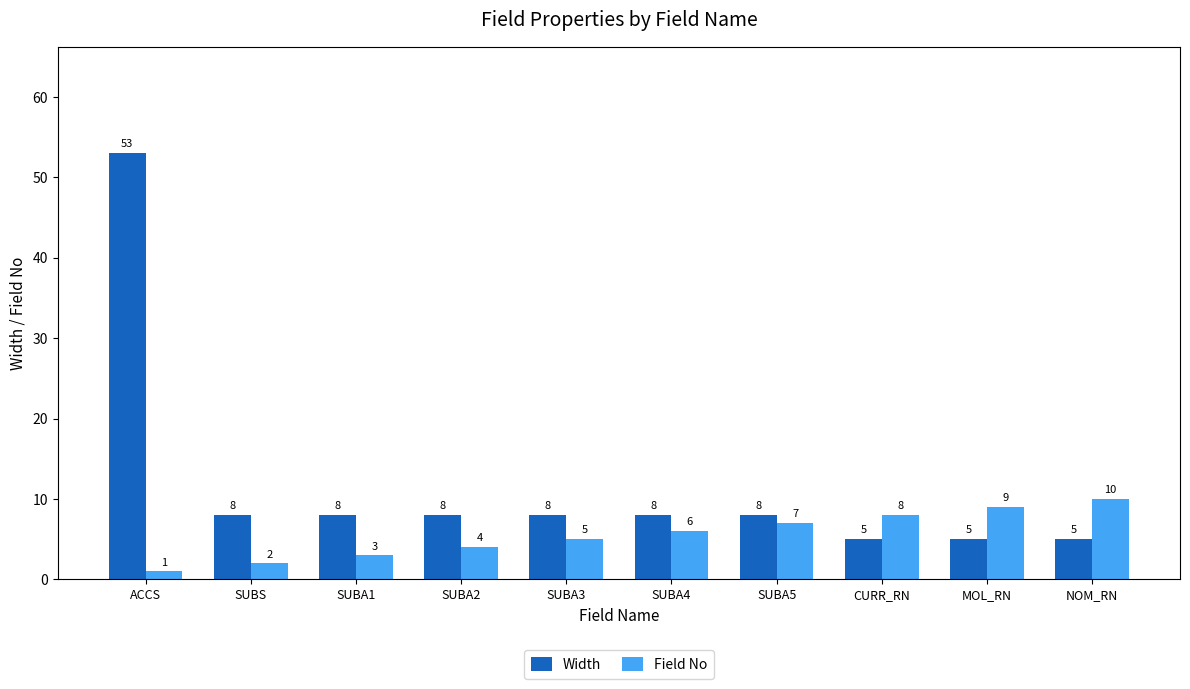

What value does the Width series have at SUBA5, to the nearest 10?

10